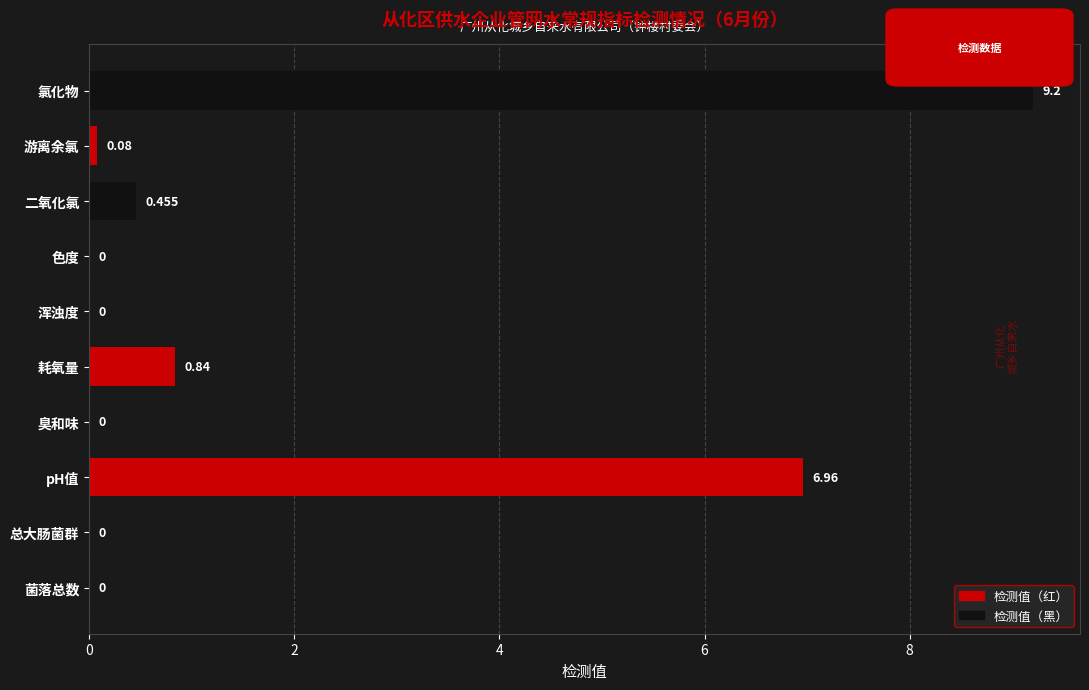

Which has a higher value, 臭和味 or 游离余氯?

游离余氯